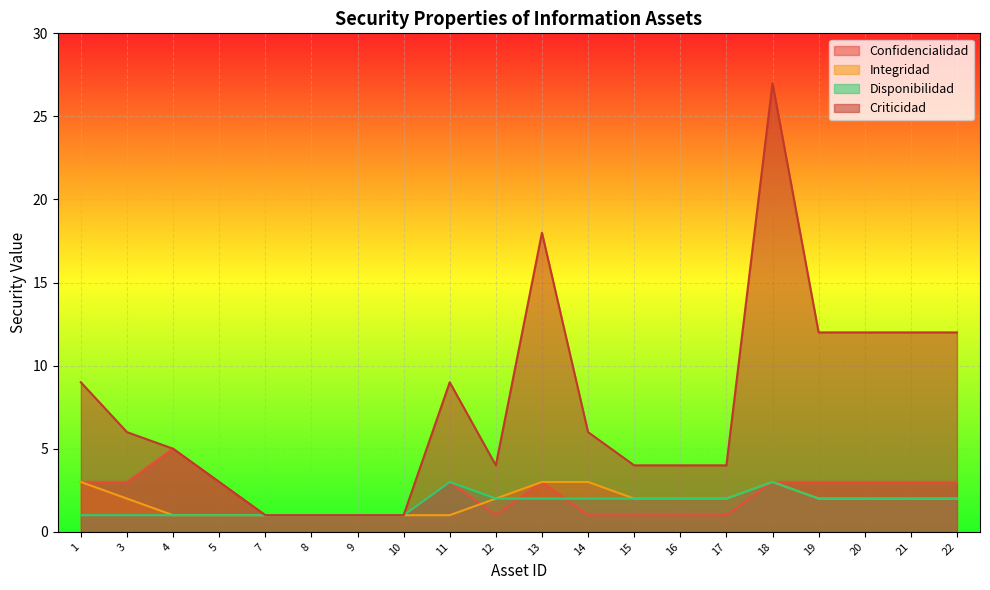

Which series has the widest spread of values?

Criticidad